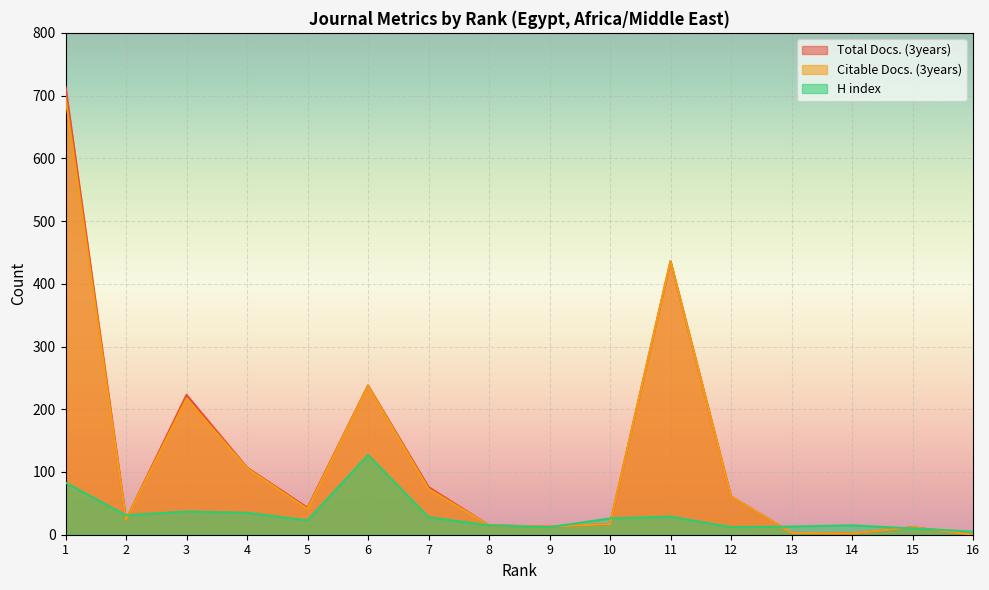

What is the value of the Total Docs. (3years) point at the 10th from the left?

17